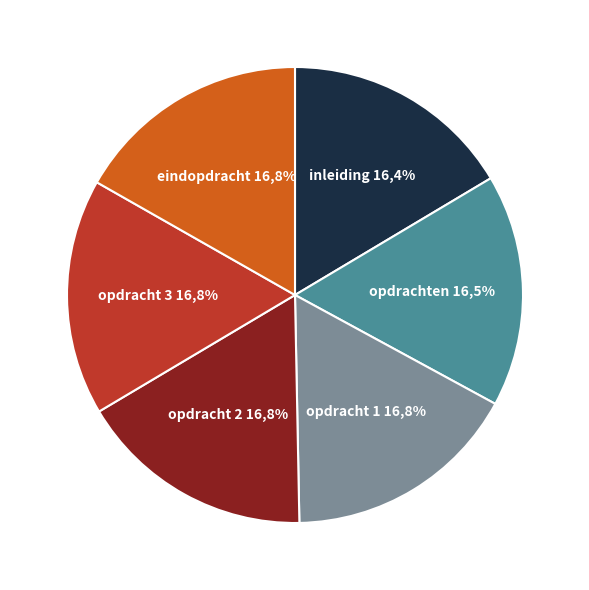

How much of the chart is everything except opdracht 2?

83.2%